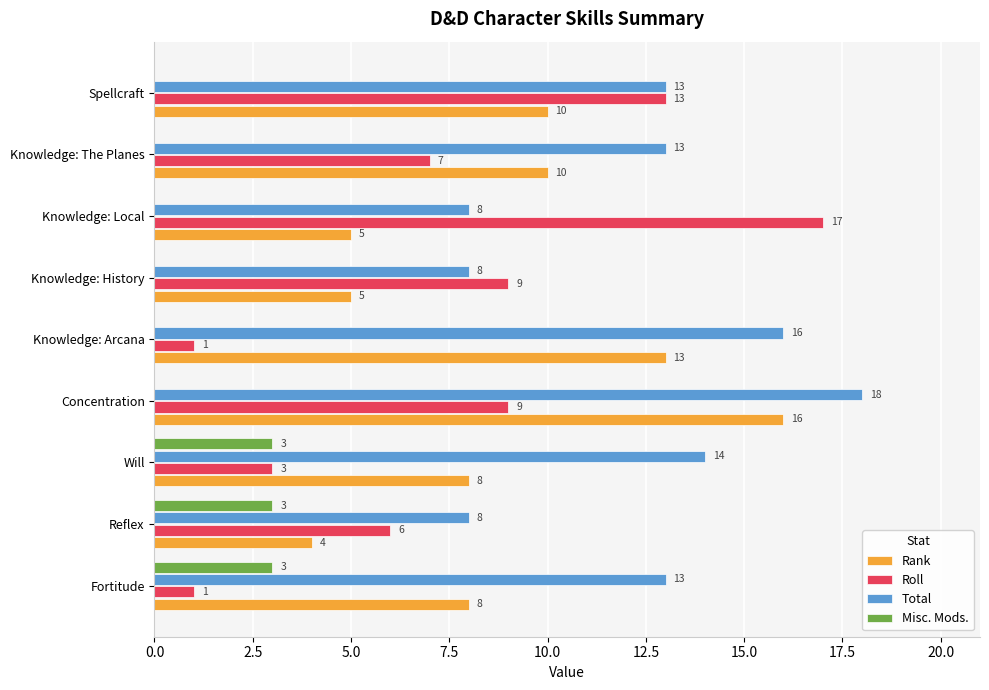

What is the approximate value of Rank at Concentration?

16